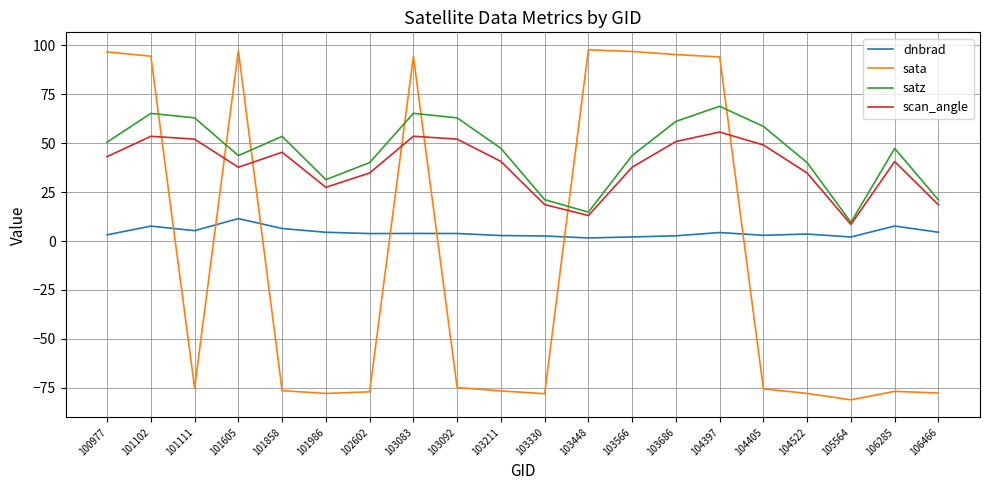

How many times do sata and scan_angle cross each other?

7